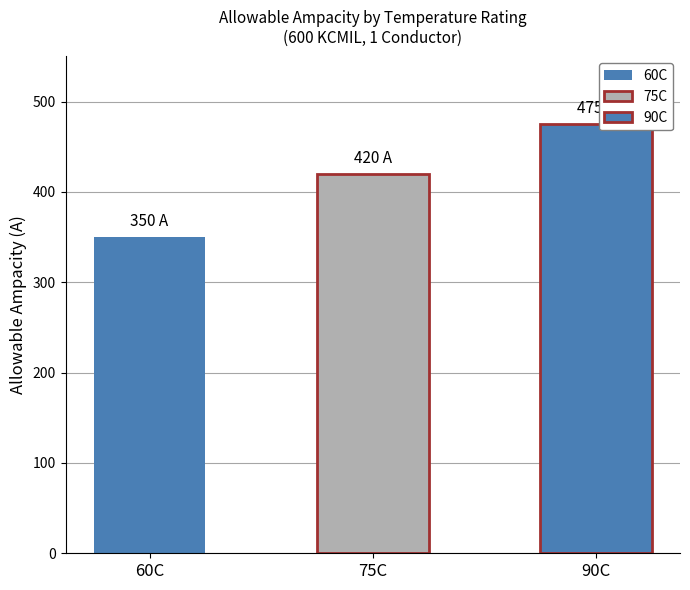

What is the maximum value shown in the chart?

475